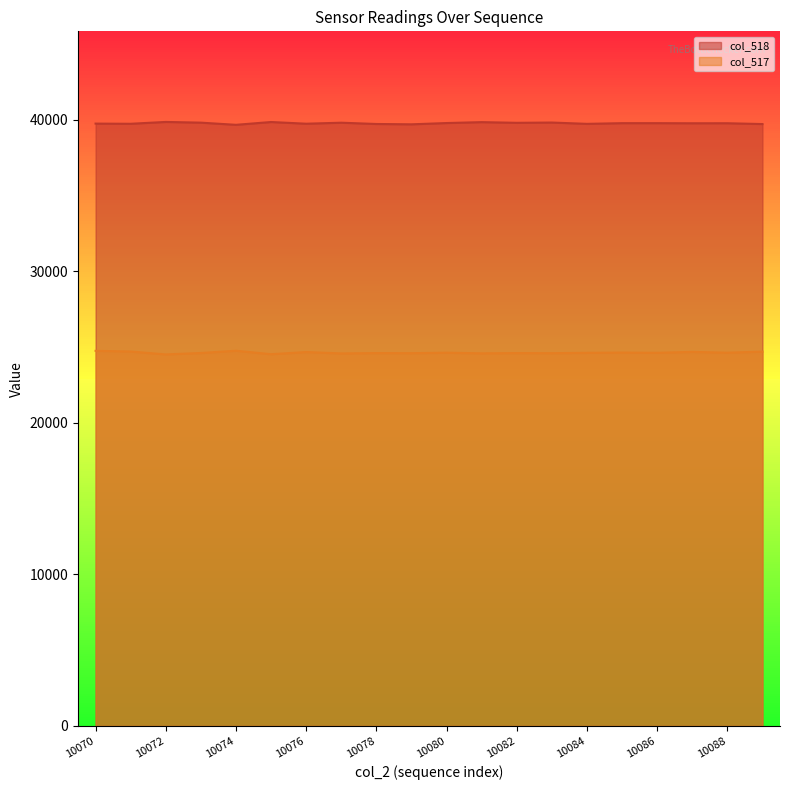

Reading right to left, what are all the values shown in this chart?

col_518: 10089=39717	10088=39770	10087=39768	10086=39775	10085=39775	10084=39730	10083=39816	10082=39798	10081=39843	10080=39783	10079=39699	10078=39721	10077=39805	10076=39739	10075=39851	10074=39666	10073=39809	10072=39856	10071=39735	10070=39746
col_517: 10089=24702	10088=24629	10087=24682	10086=24622	10085=24637	10084=24622	10083=24597	10082=24604	10081=24587	10080=24630	10079=24597	10078=24604	10077=24581	10076=24672	10075=24530	10074=24759	10073=24609	10072=24516	10071=24708	10070=24753